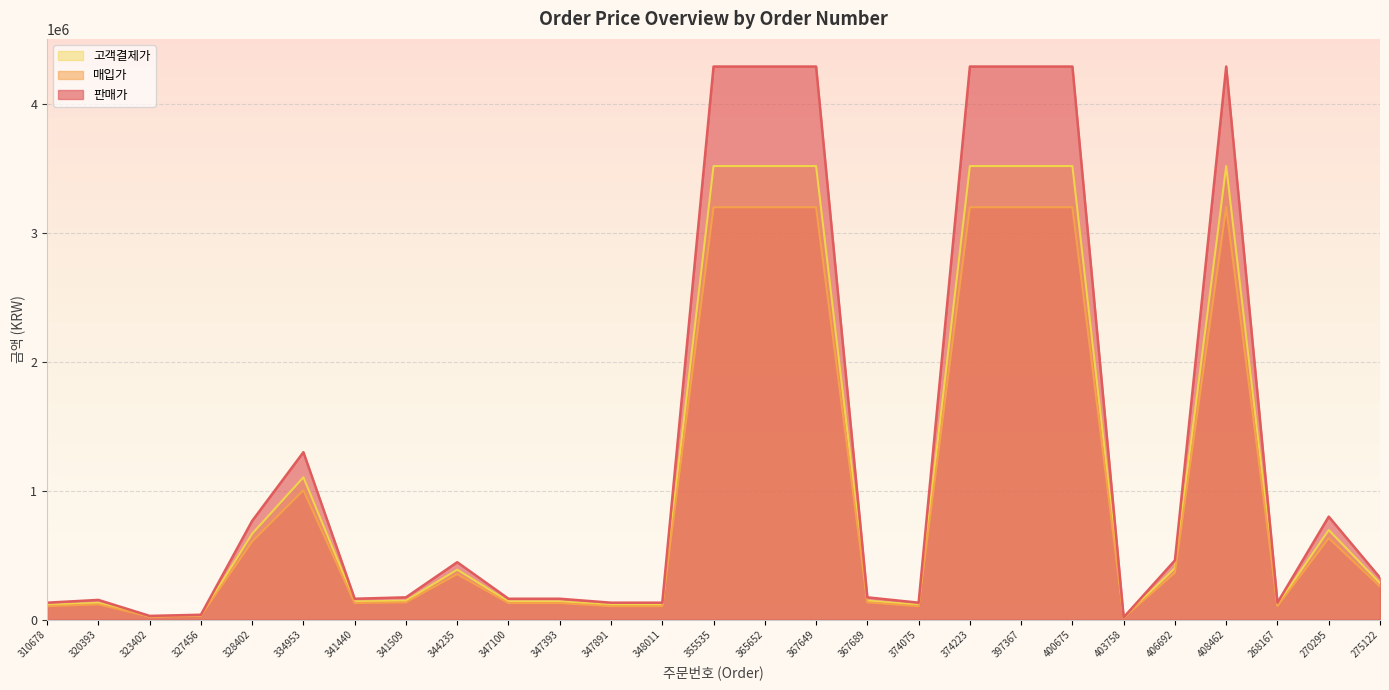

List the series in order of their peak value, lowest first.

매입가, 고객결제가, 판매가